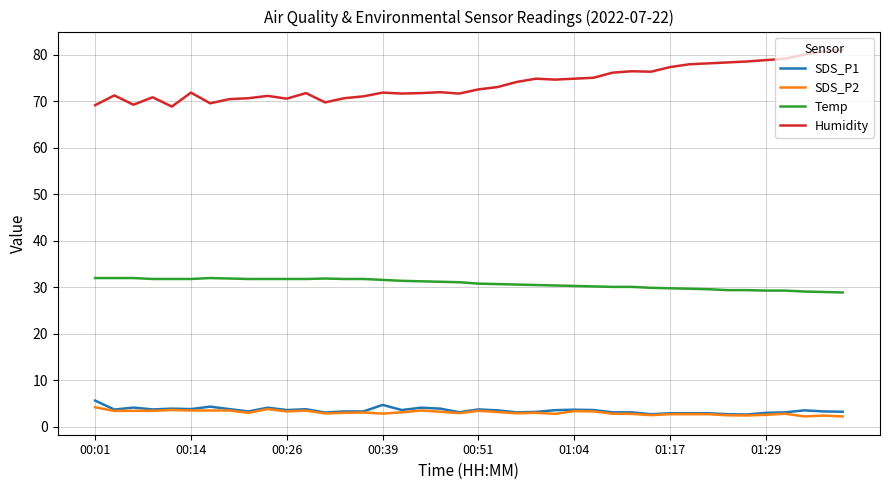

What is the greatest value displayed?

81.1